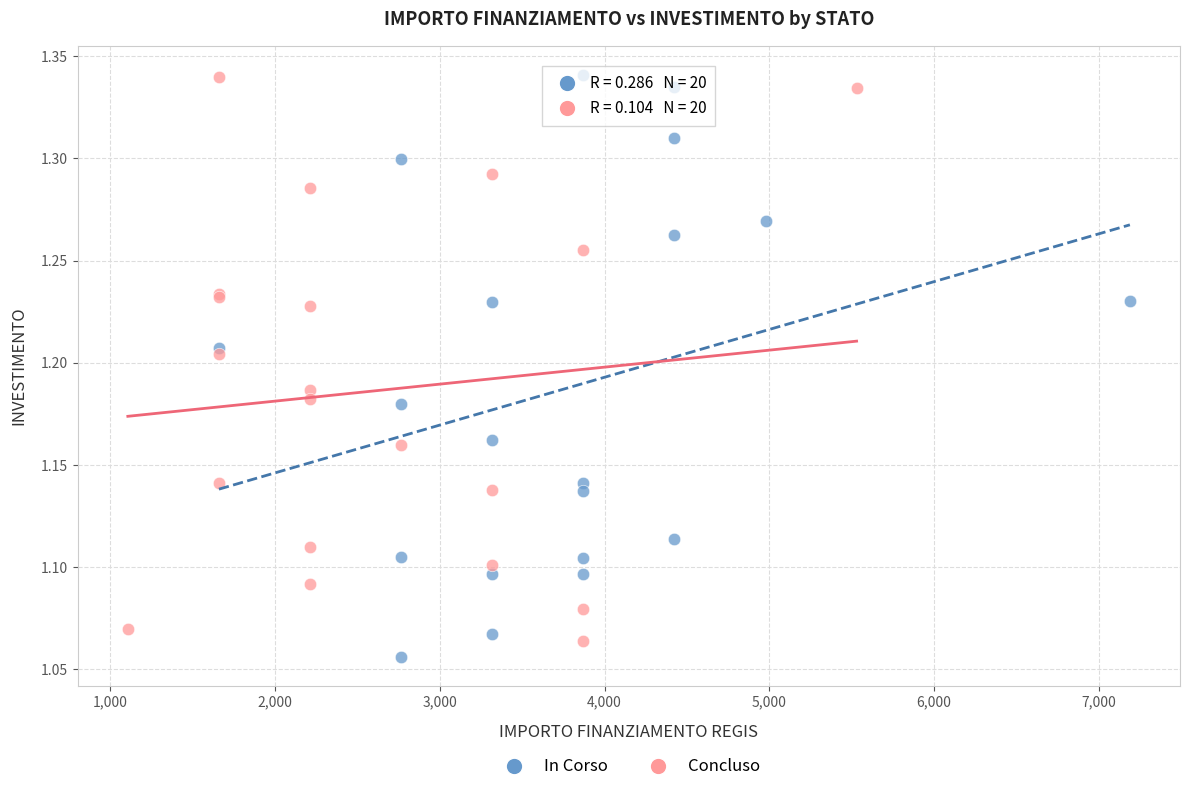

What are all the series names shown in the legend?

In Corso, Concluso